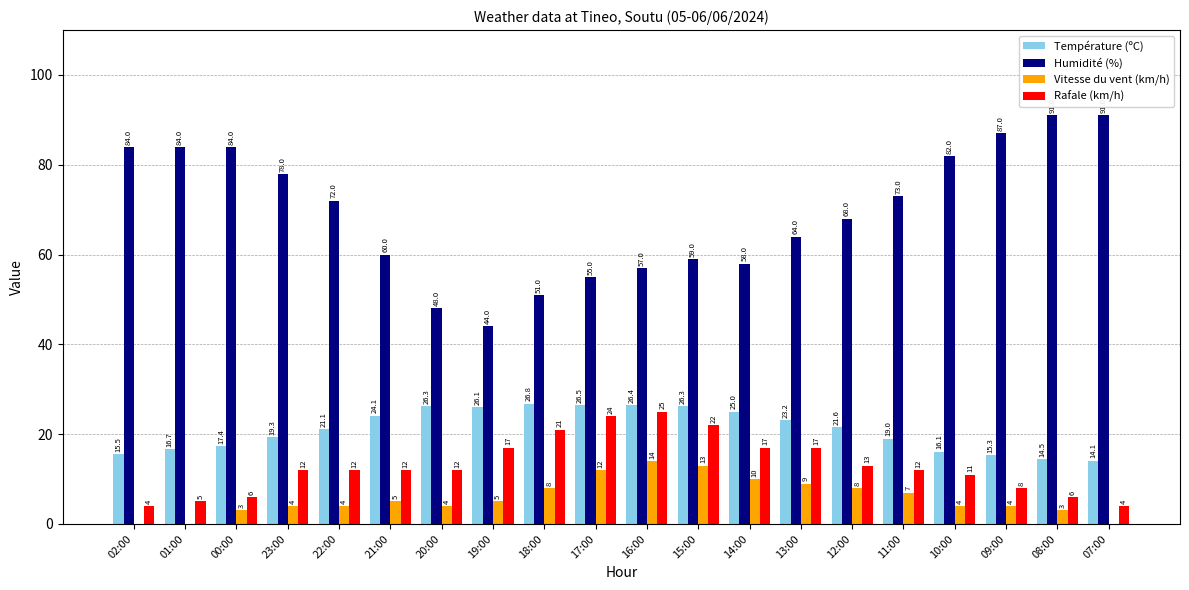

Reading left to right, list all the values displayed in this chart.

Température (ºC): 02:00=15.5	01:00=16.7	00:00=17.4	23:00=19.3	22:00=21.1	21:00=24.1	20:00=26.3	19:00=26.1	18:00=26.8	17:00=26.5	16:00=26.4	15:00=26.3	14:00=25.0	13:00=23.2	12:00=21.6	11:00=19.0	10:00=16.1	09:00=15.3	08:00=14.5	07:00=14.1
Humidité (%): 02:00=84.0	01:00=84.0	00:00=84.0	23:00=78.0	22:00=72.0	21:00=60.0	20:00=48.0	19:00=44.0	18:00=51.0	17:00=55.0	16:00=57.0	15:00=59.0	14:00=58.0	13:00=64.0	12:00=68.0	11:00=73.0	10:00=82.0	09:00=87.0	08:00=91.0	07:00=91.0
Vitesse du vent (km/h): 02:00=0.0	01:00=0.0	00:00=3.0	23:00=4.0	22:00=4.0	21:00=5.0	20:00=4.0	19:00=5.0	18:00=8.0	17:00=12.0	16:00=14.0	15:00=13.0	14:00=10.0	13:00=9.0	12:00=8.0	11:00=7.0	10:00=4.0	09:00=4.0	08:00=3.0	07:00=0.0
Rafale (km/h): 02:00=4.0	01:00=5.0	00:00=6.0	23:00=12.0	22:00=12.0	21:00=12.0	20:00=12.0	19:00=17.0	18:00=21.0	17:00=24.0	16:00=25.0	15:00=22.0	14:00=17.0	13:00=17.0	12:00=13.0	11:00=12.0	10:00=11.0	09:00=8.0	08:00=6.0	07:00=4.0